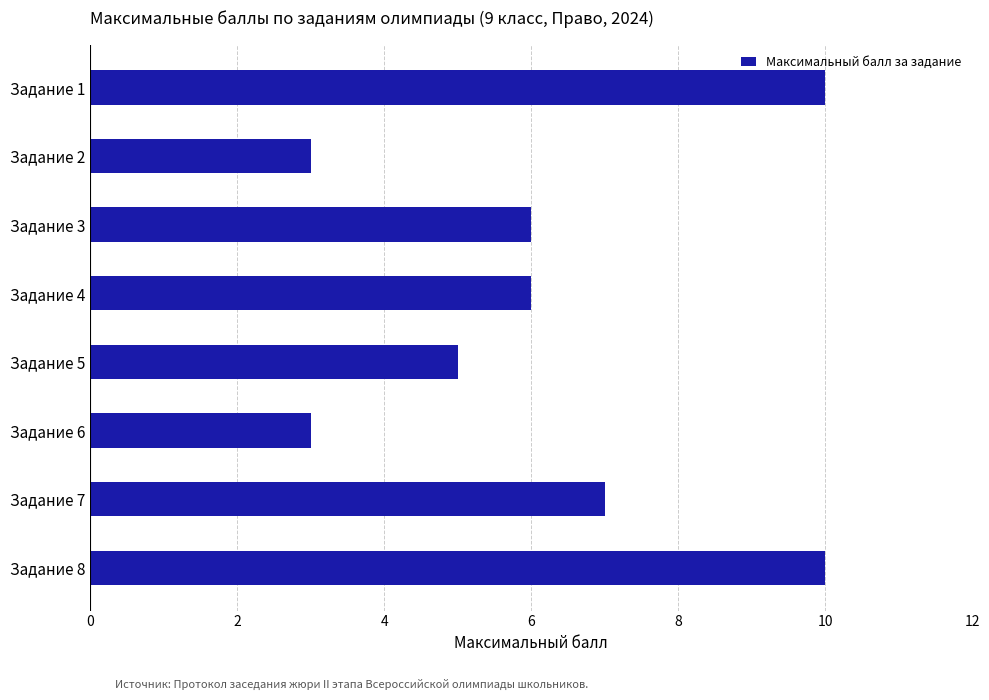

True or false: the data shows 5 at Задание 5.

True